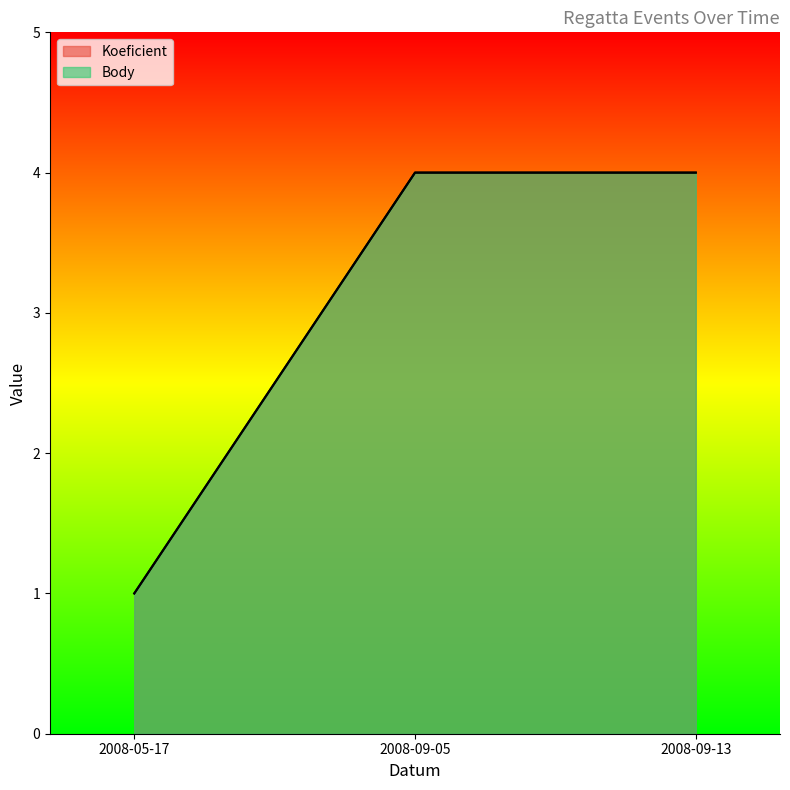

Between 2008-09-13 and 2008-05-17, which is larger?

2008-09-13